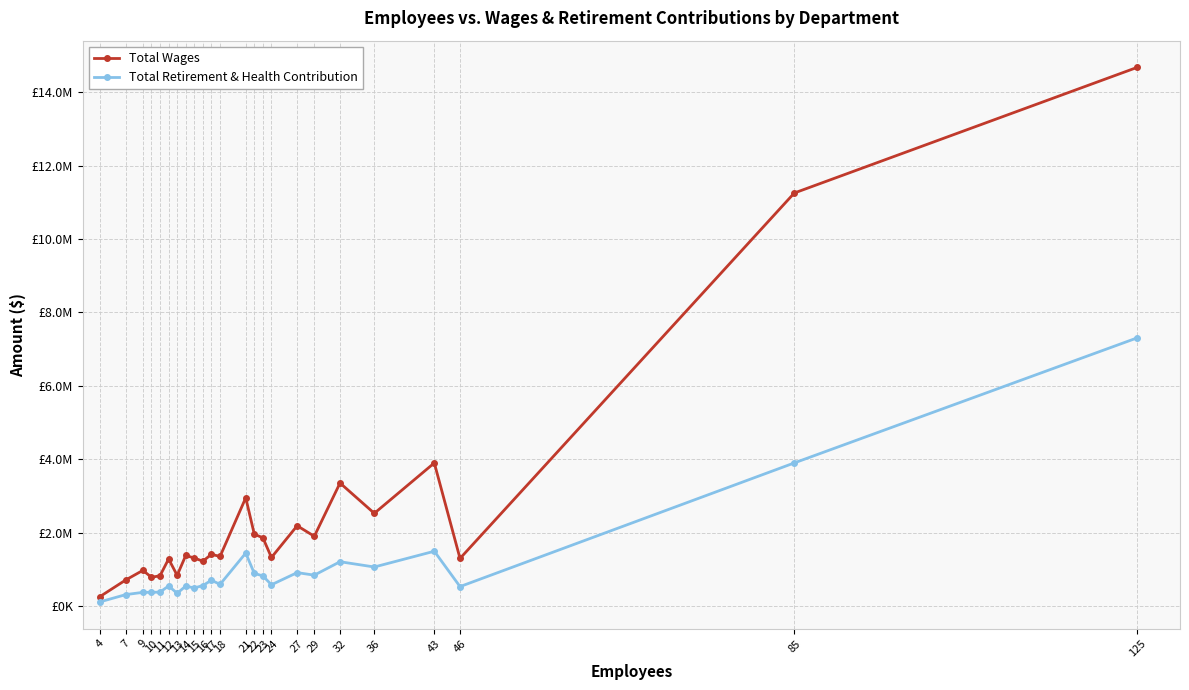

True or false: Total Retirement & Health Contribution and Total Wages intersect in this chart.

False